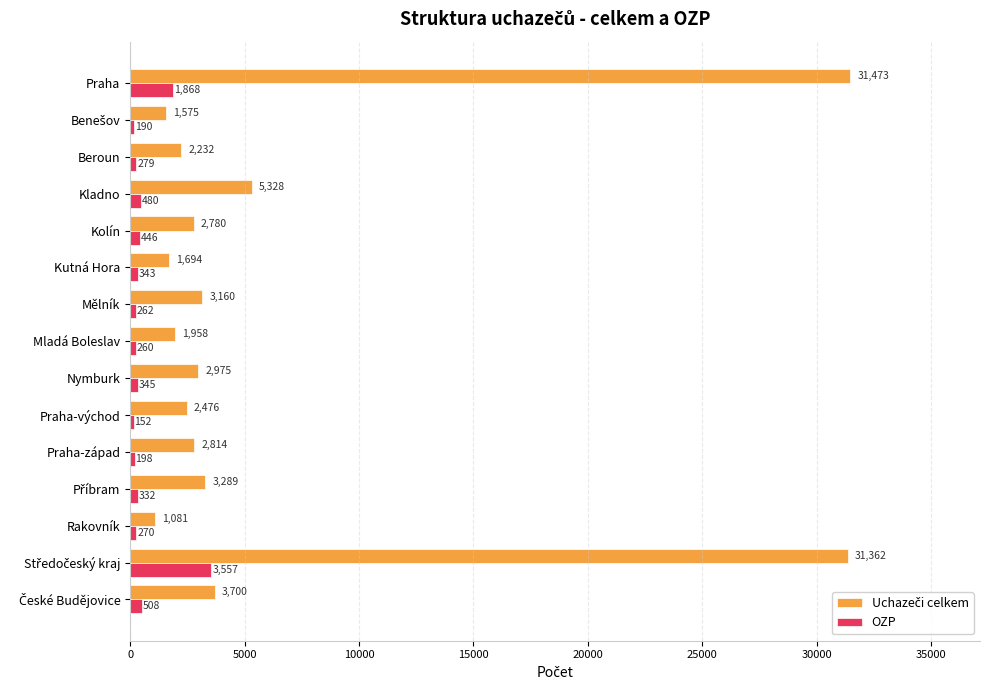

What is the maximum value shown in the chart?

31473